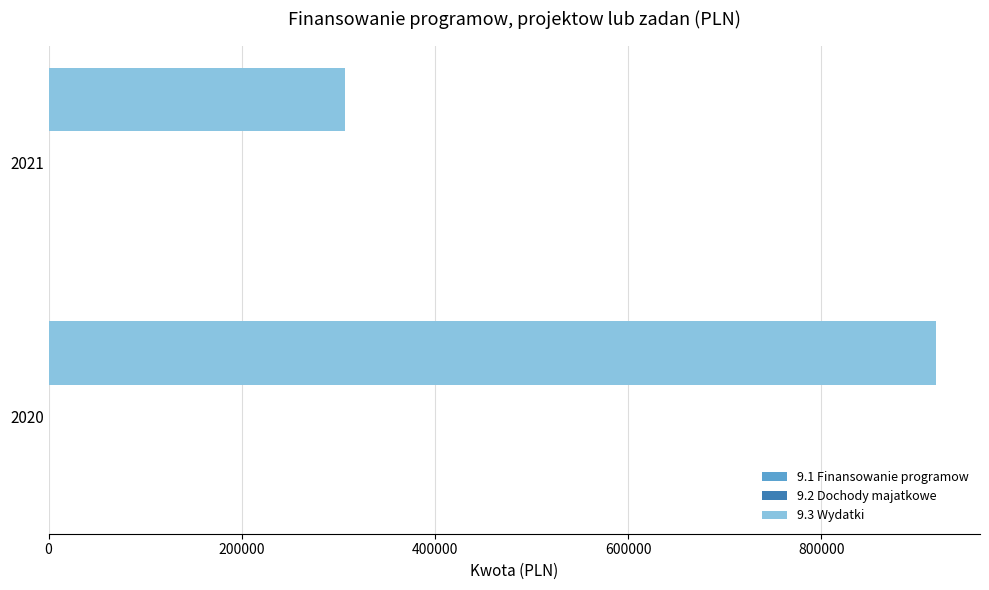

The value at 2020 is 1577951.9. True or false?

False